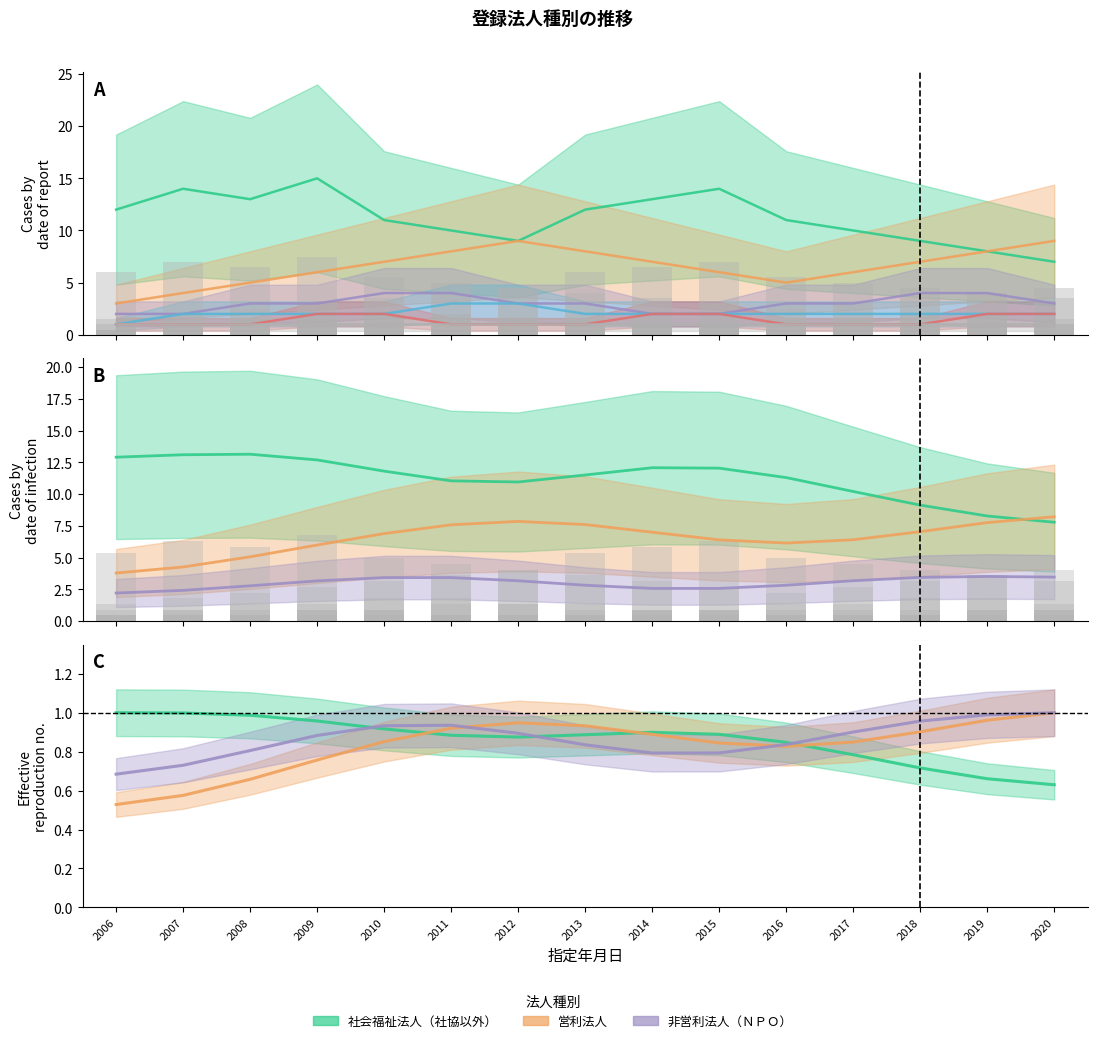

How many bars are there in each group?

5